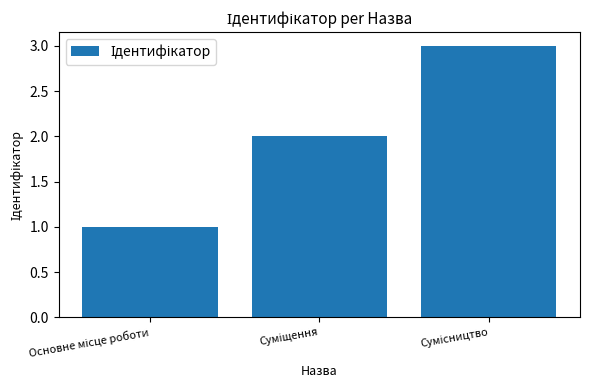

Are the bars horizontal?

No